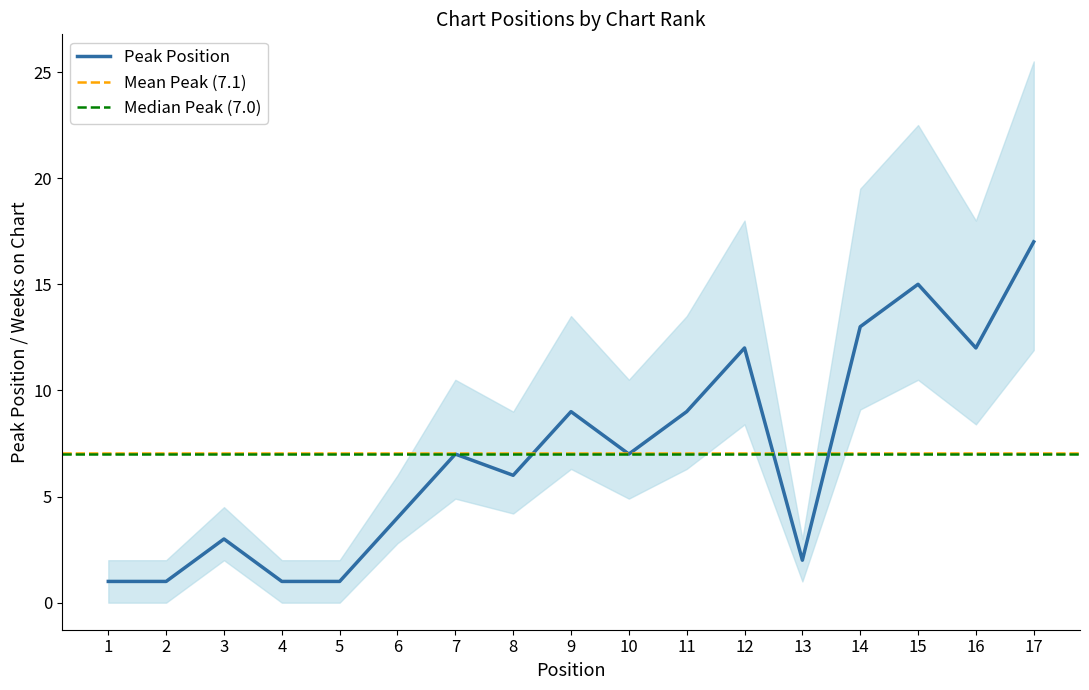

At which category does the data reach its first local valley?

8